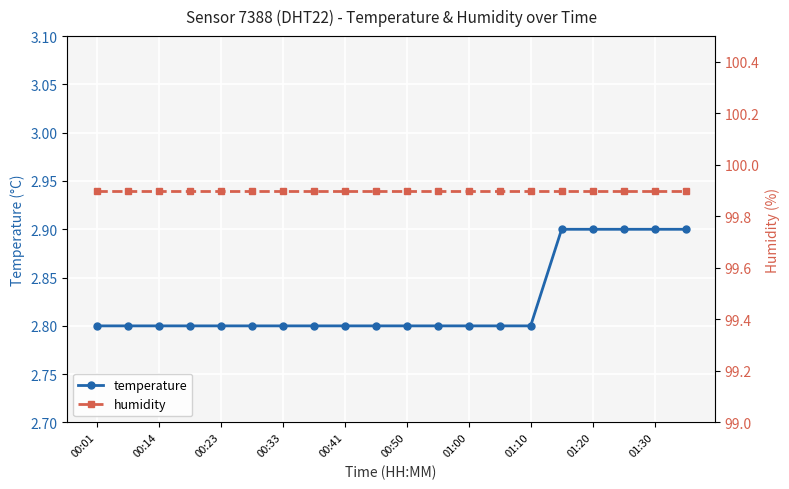

What is the average value of the temperature series?

2.8